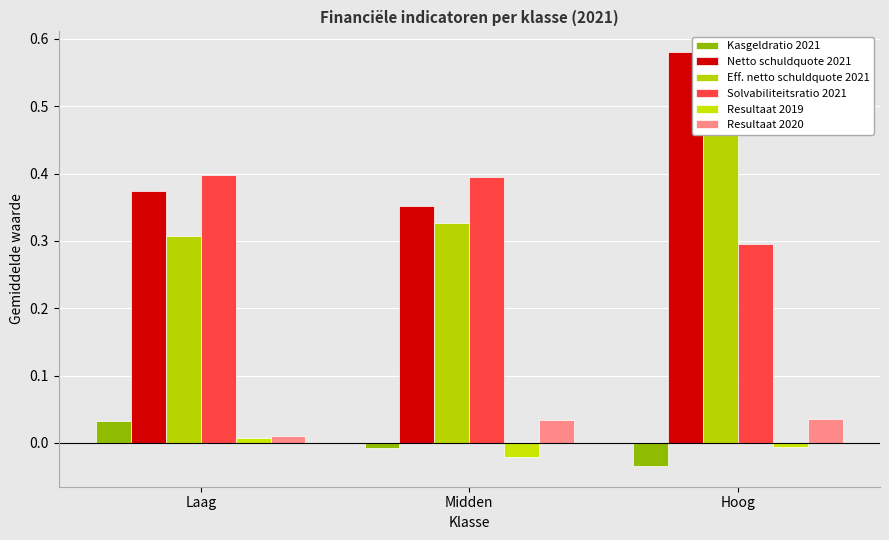

How many bars are there in total?

18